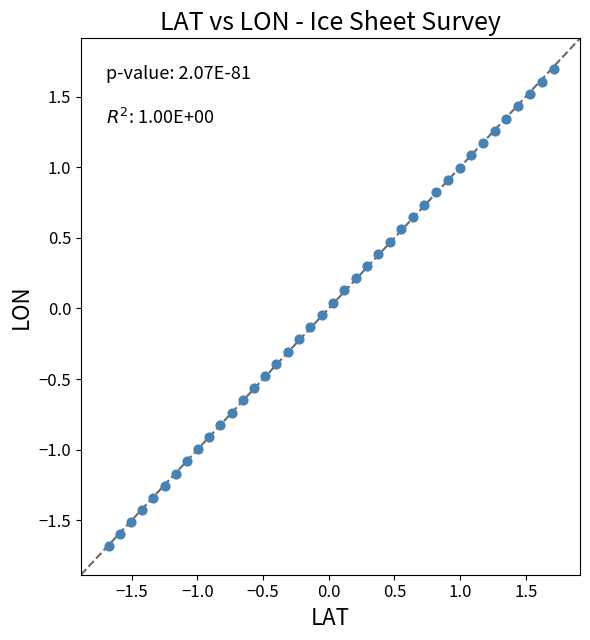

What is the range of Y values (max minus min)?

3.4